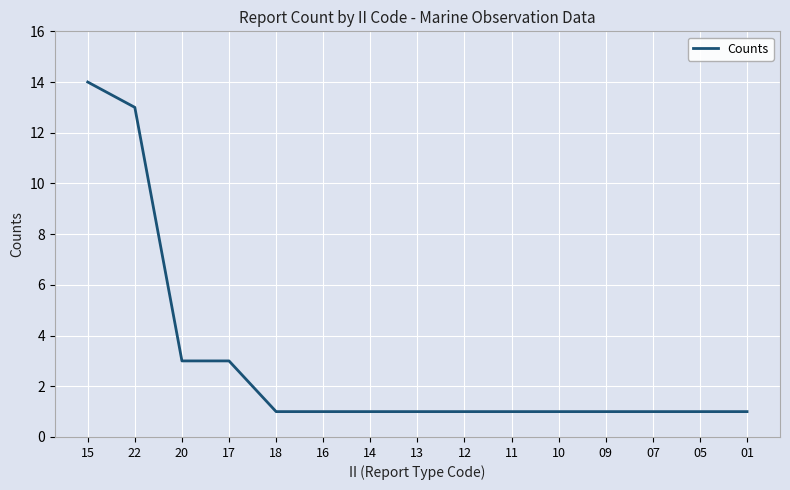

Approximately how many times larger is the value at 16 compared to 10?

1.0